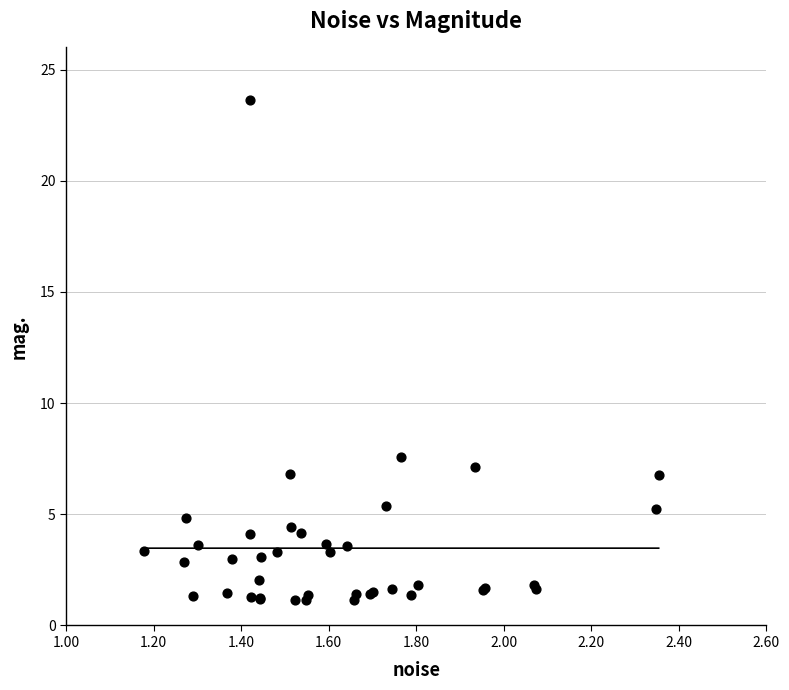

What Y value in the scatter plot is closest to 12?

7.6